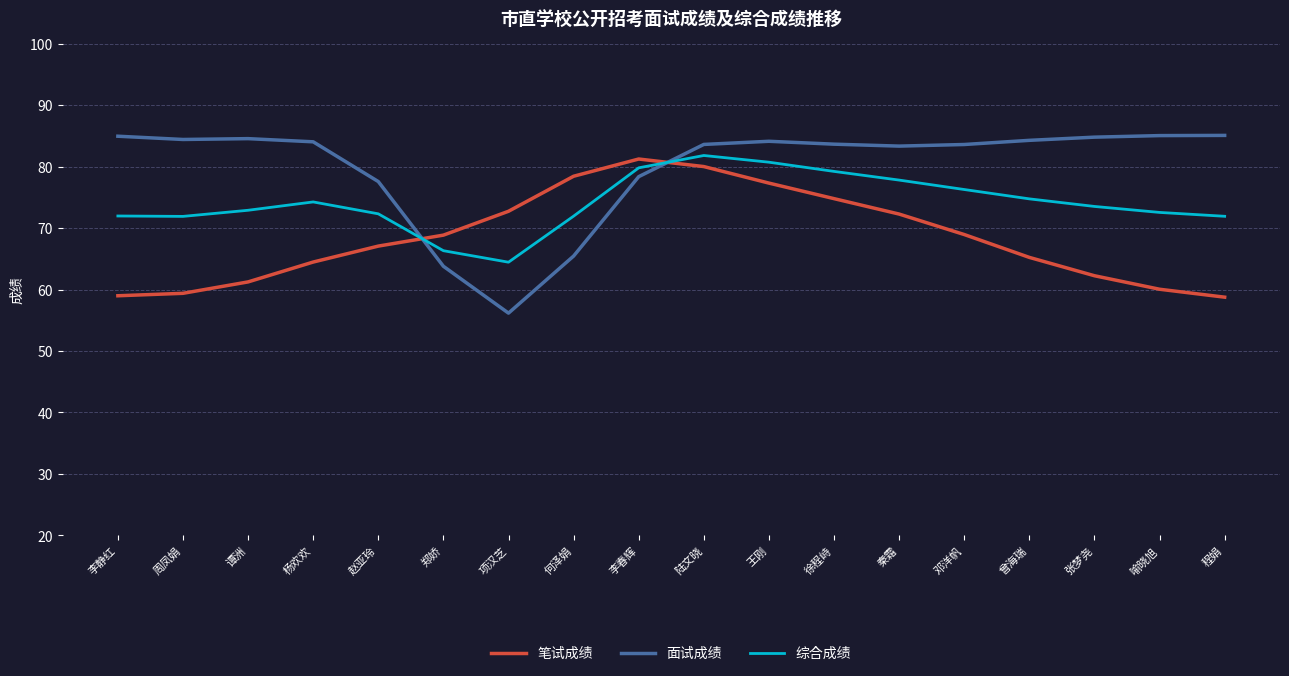

True or false: 综合成绩 has more than 2 interior local peaks.

False